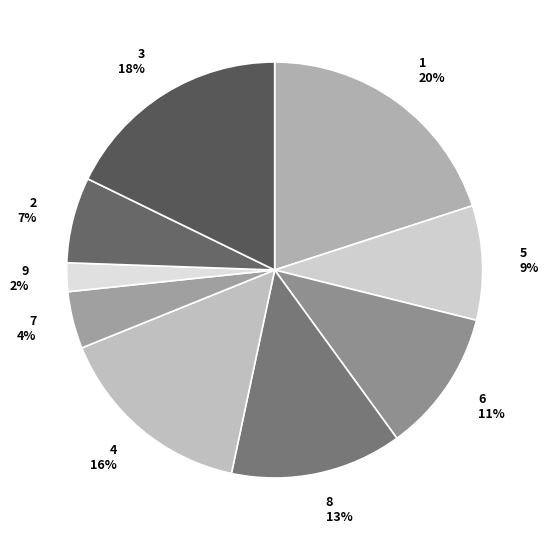

To the nearest percent, what percentage of the pie is 6?

11%